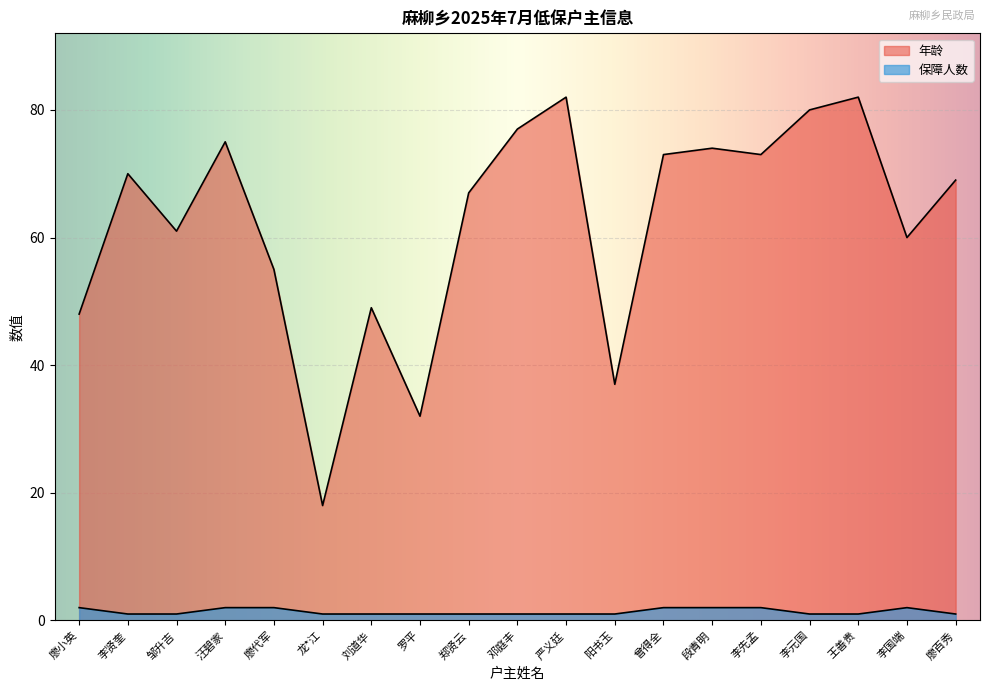

Which label corresponds to the largest value in the chart?

严义廷